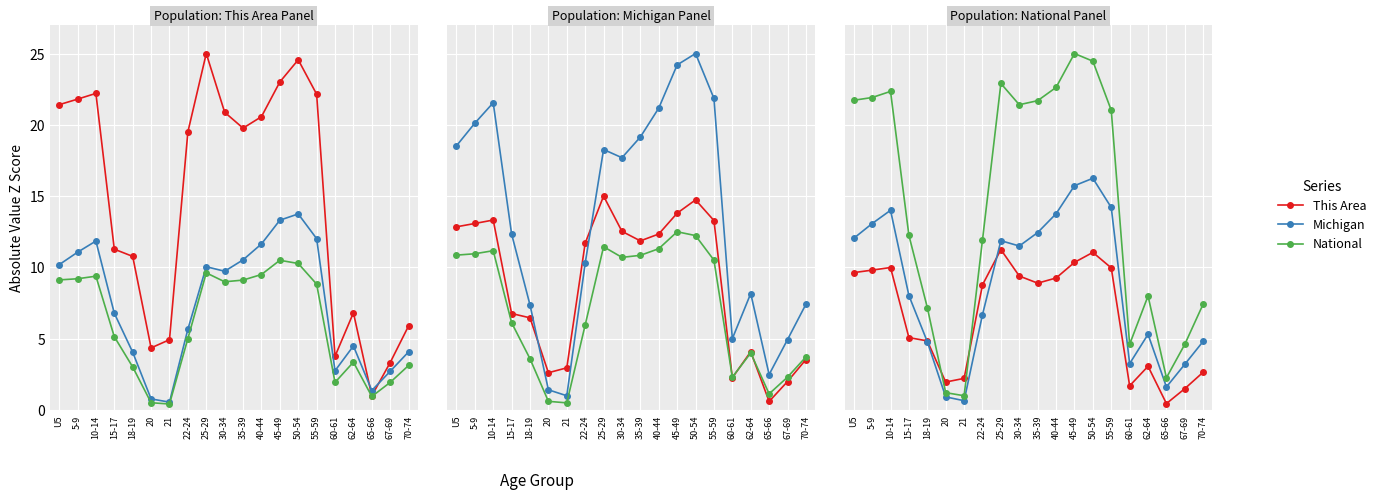

What are all the series names shown in the legend?

This Area, Michigan, National